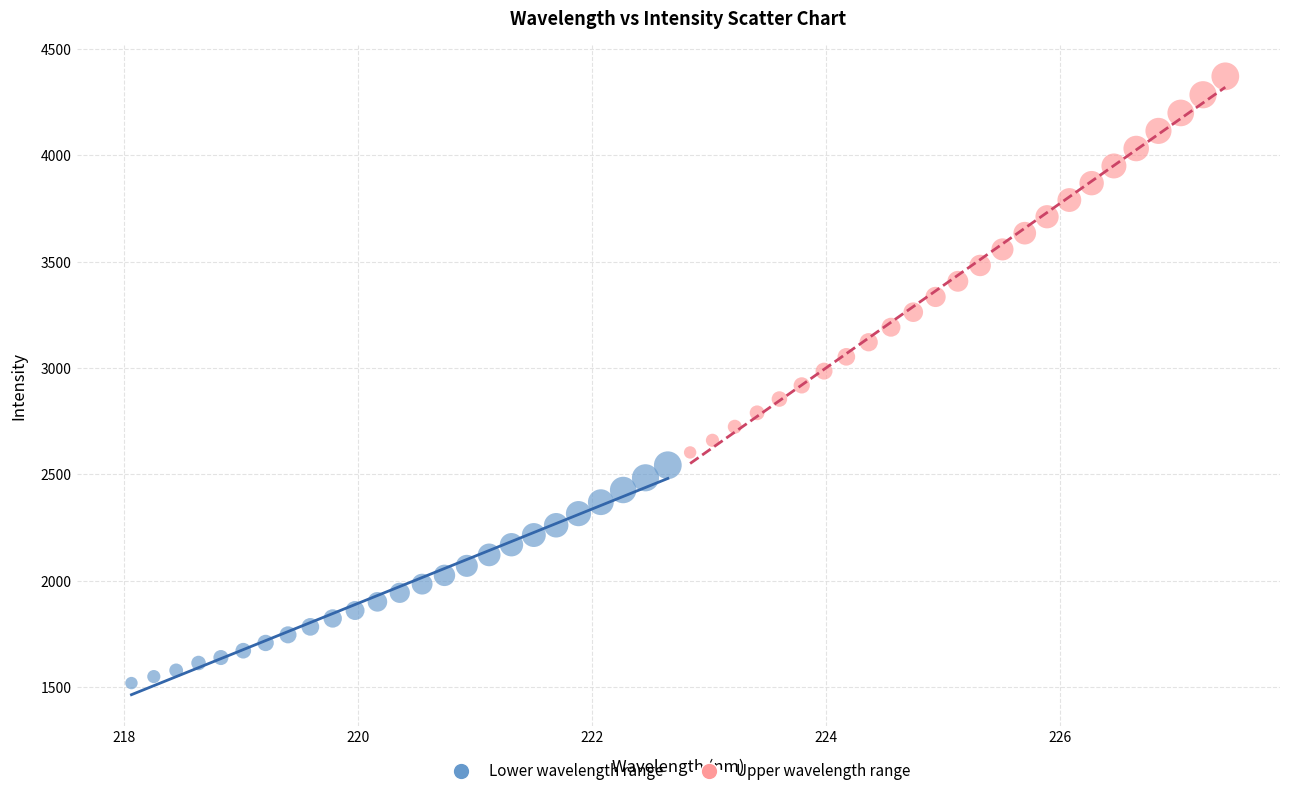

Which series has the widest spread of Y values?

Upper wavelength range